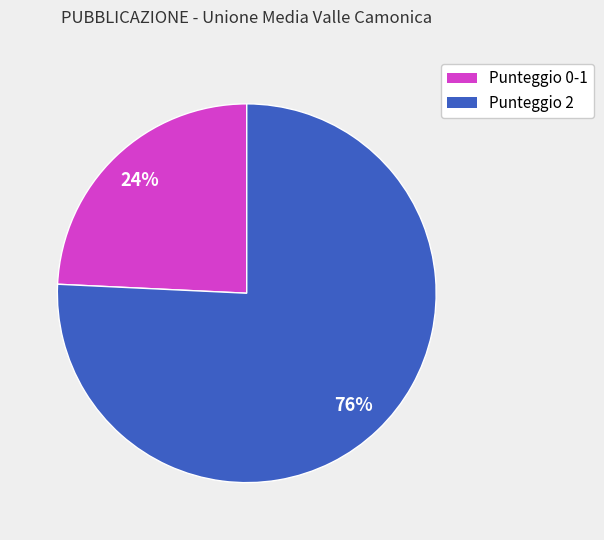

Is there any slice that represents more than half of the pie?

Yes